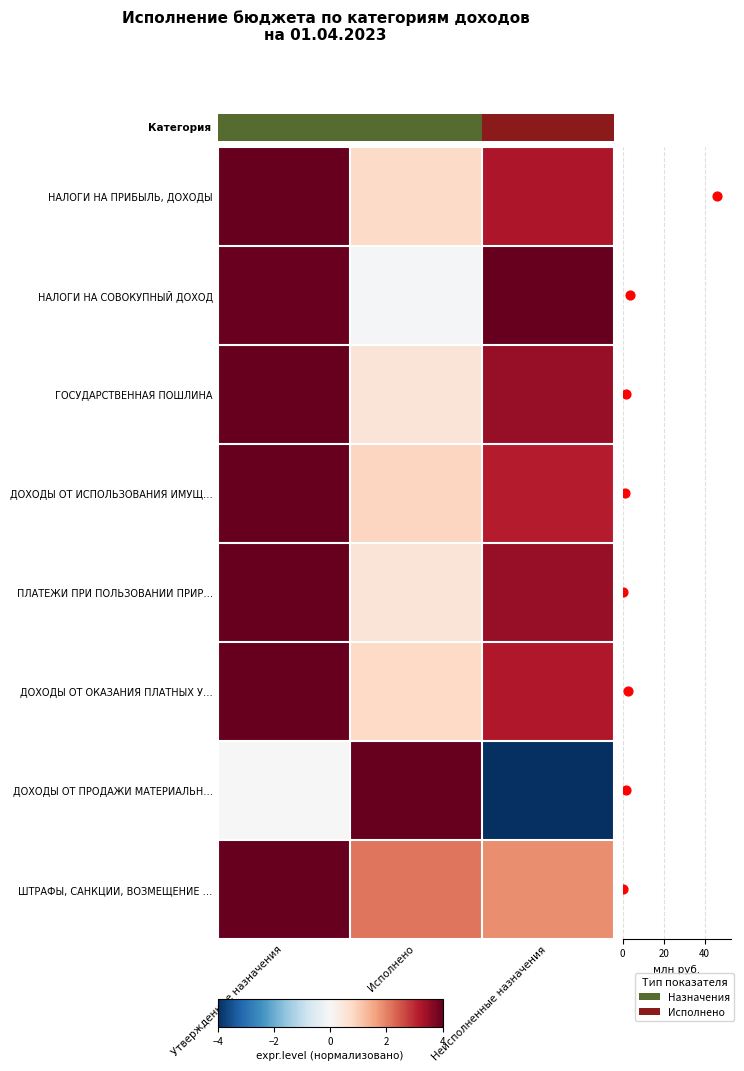

What is the total value across all series at Утвержденные назначения?

28.0